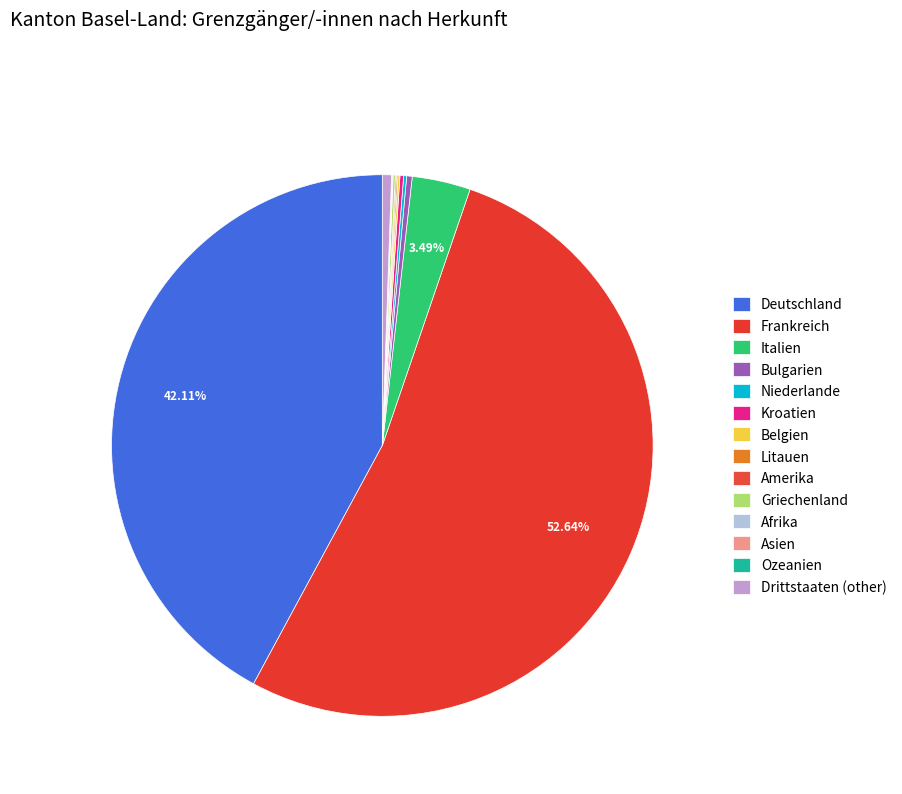

Which category has the smallest portion of the pie?

Ozeanien